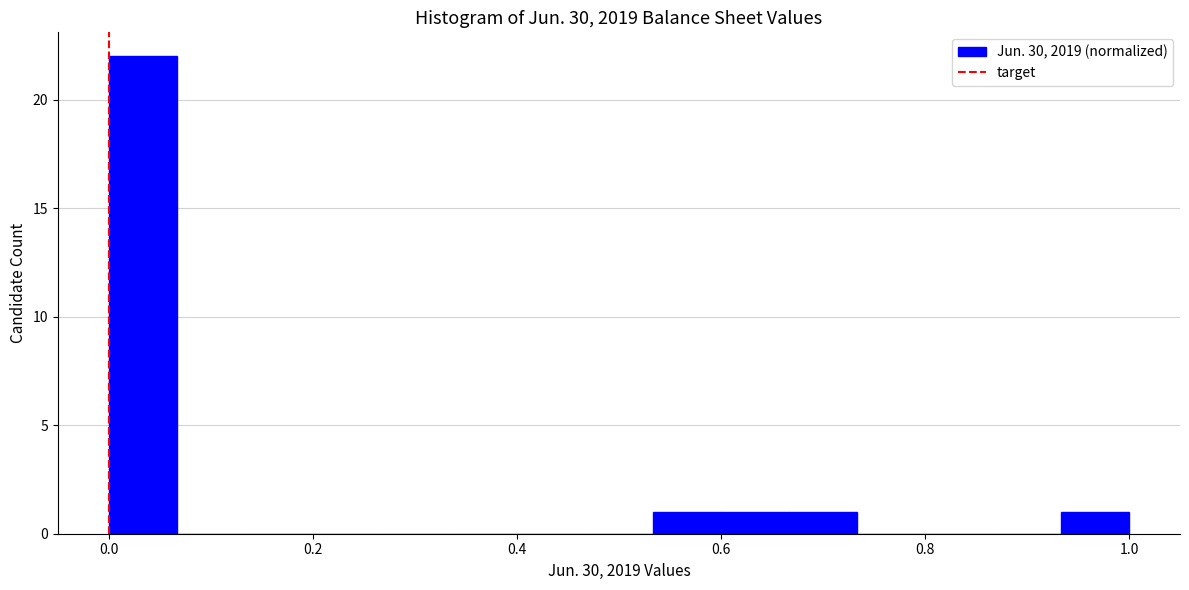

Around what value on the x-axis is the tallest bar? Give the approximate position of its centre, as read against the axis.

0.04